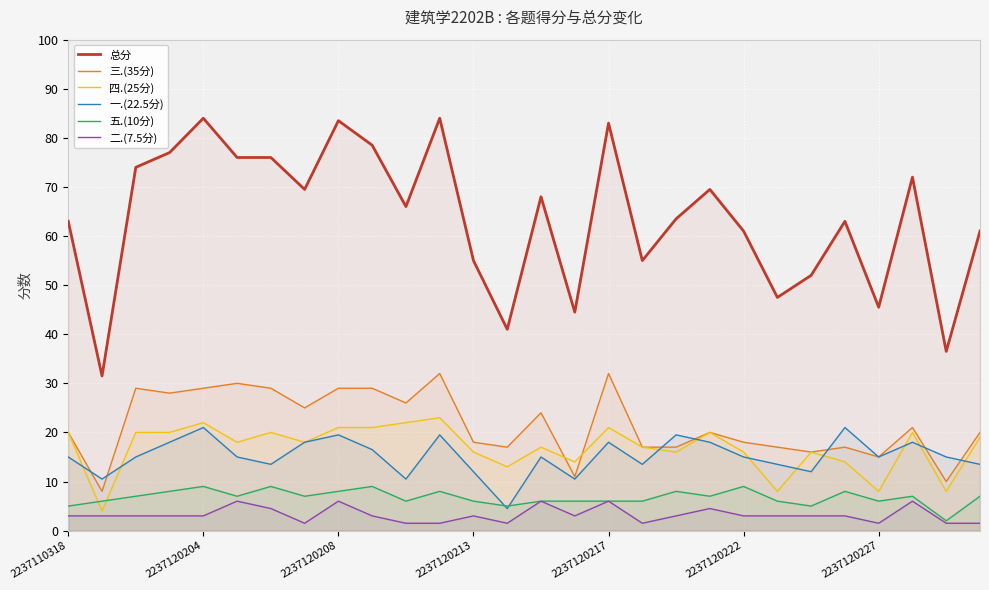

True or false: 二.(7.5分) and 四.(25分) cross at least once.

False